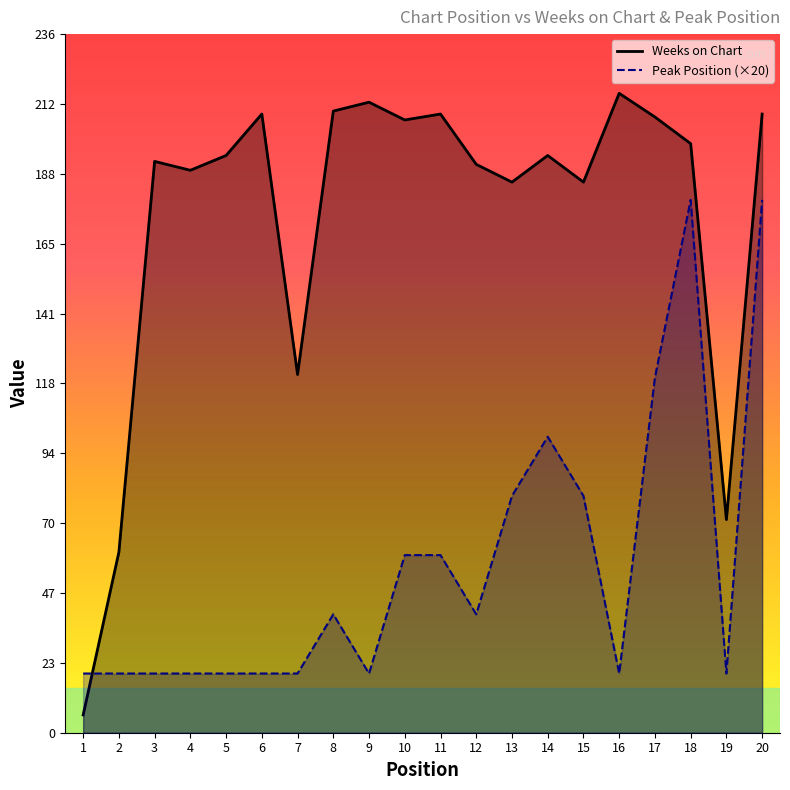

What is the smallest value displayed?

6